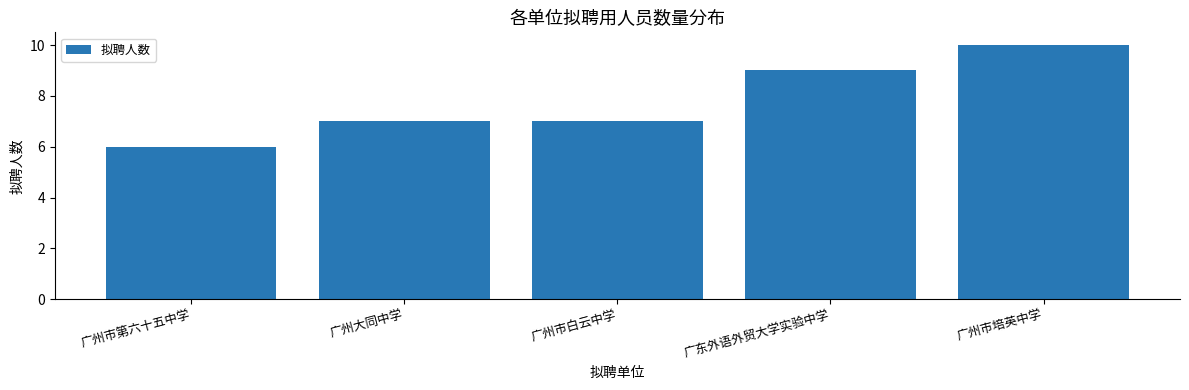

Is it true that the value at 广州大同中学 is 5?

False